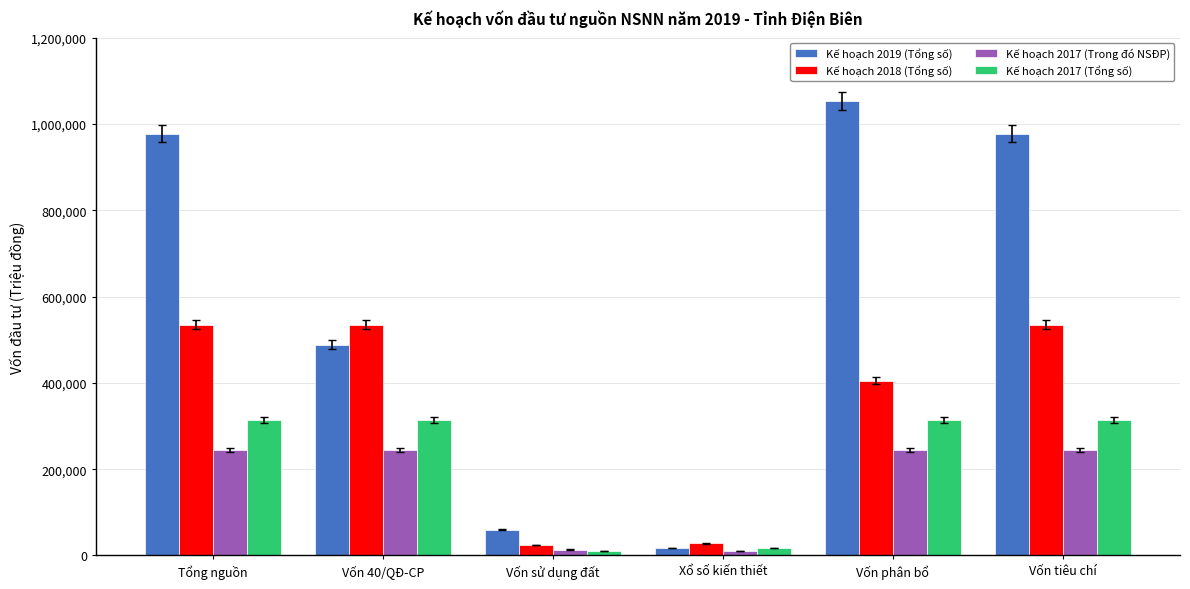

Which series has the largest range (max minus min)?

Kế hoạch 2019 (Tổng số)